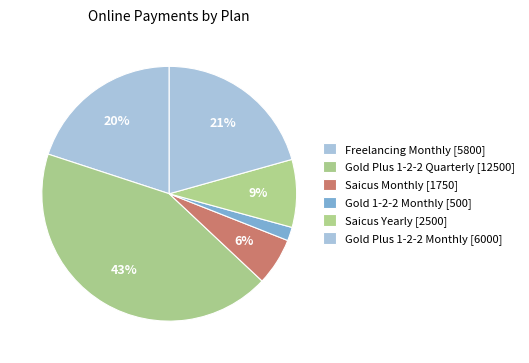

Which category has the smallest portion of the pie?

Gold 1-2-2 Monthly